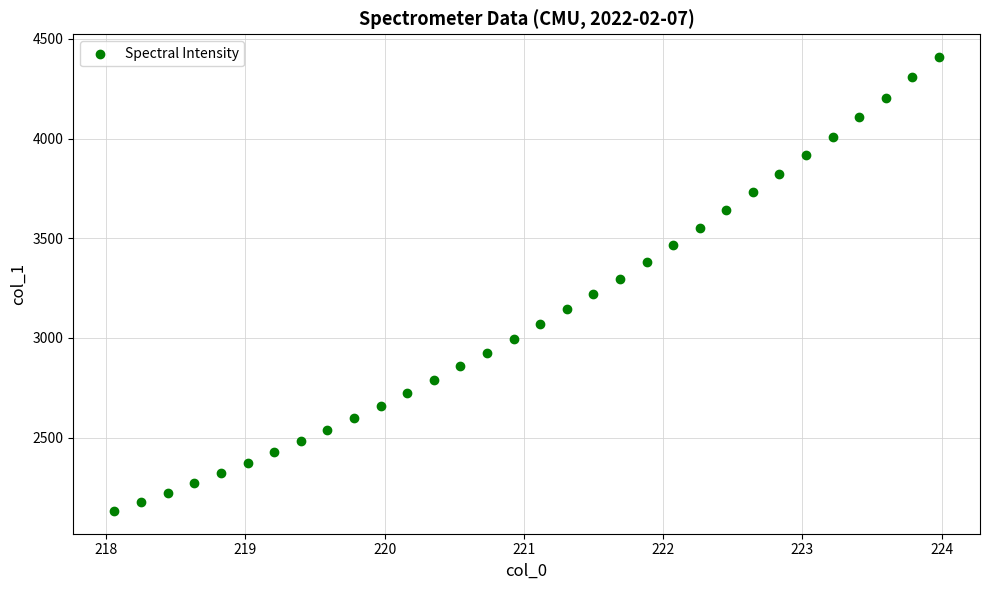

What is the range of X values (max minus min)?

5.9